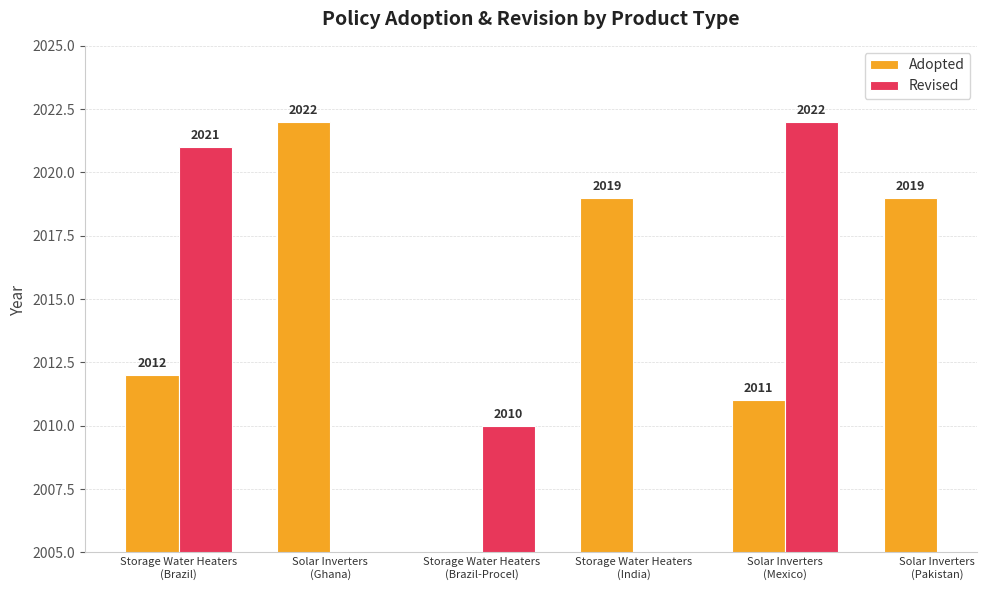

List the series in order of their peak value, lowest first.

Adopted, Revised